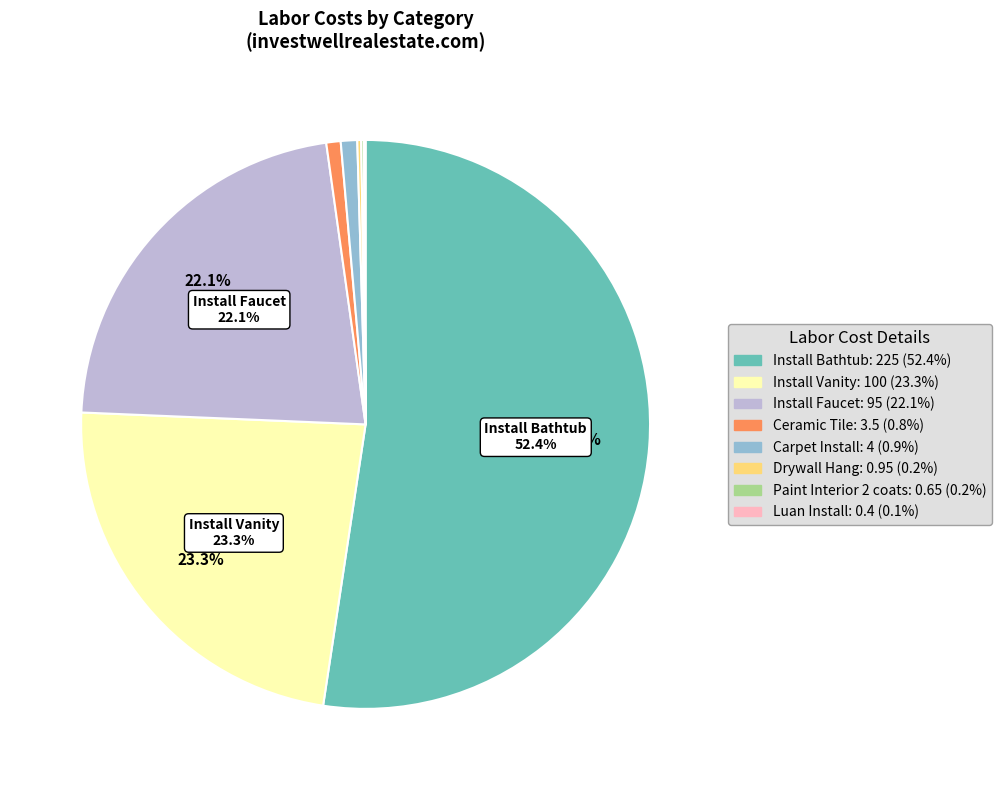

Is there a majority slice in this chart?

Yes